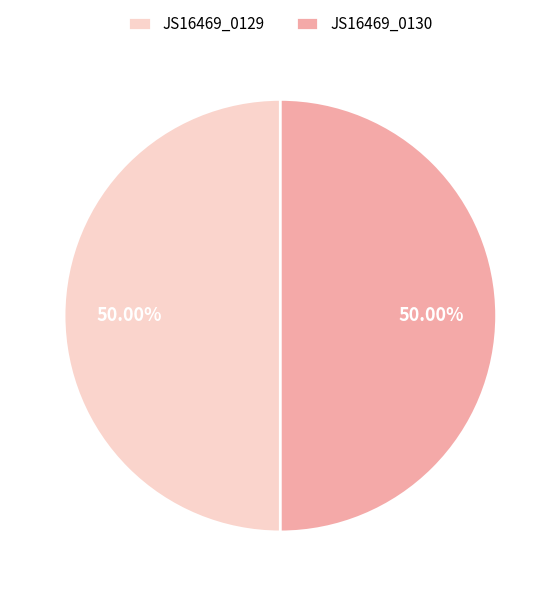

Do JS16469_0129 and JS16469_0130 together represent more than half of the pie?

Yes